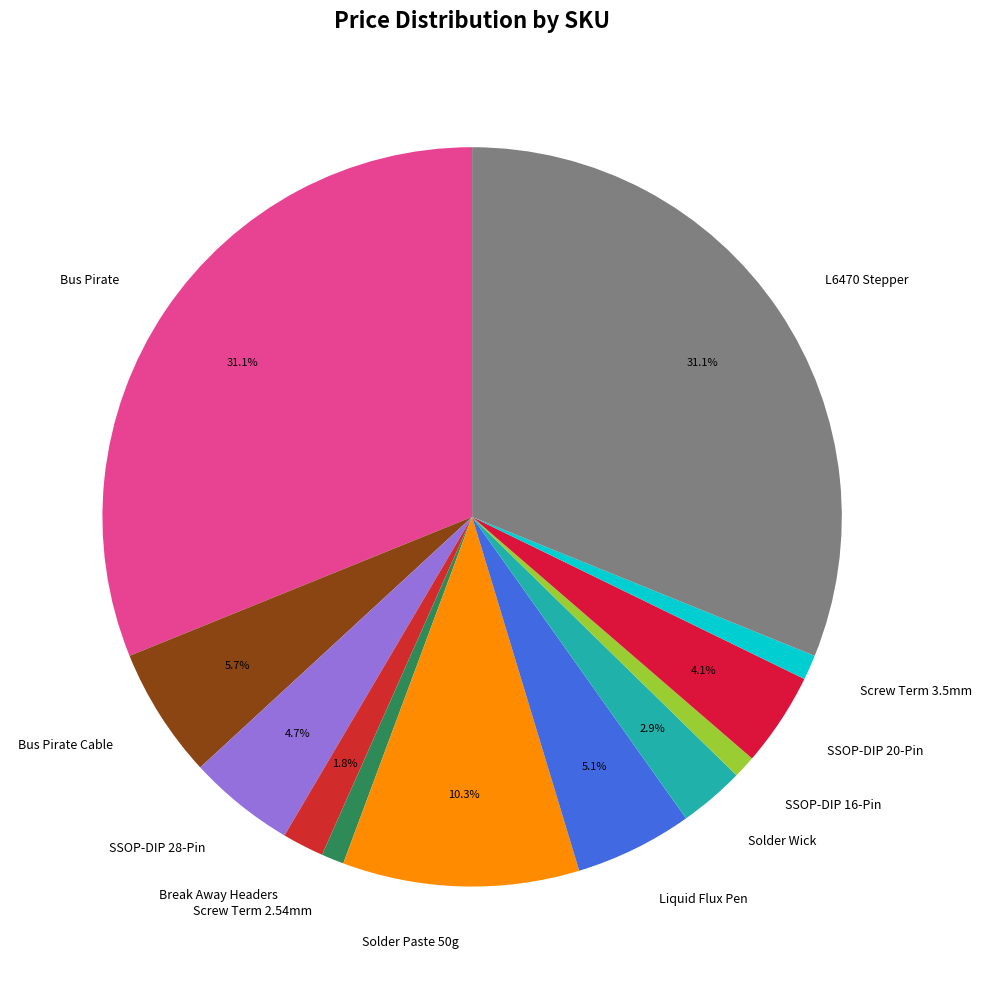

Is there a majority slice in this chart?

No